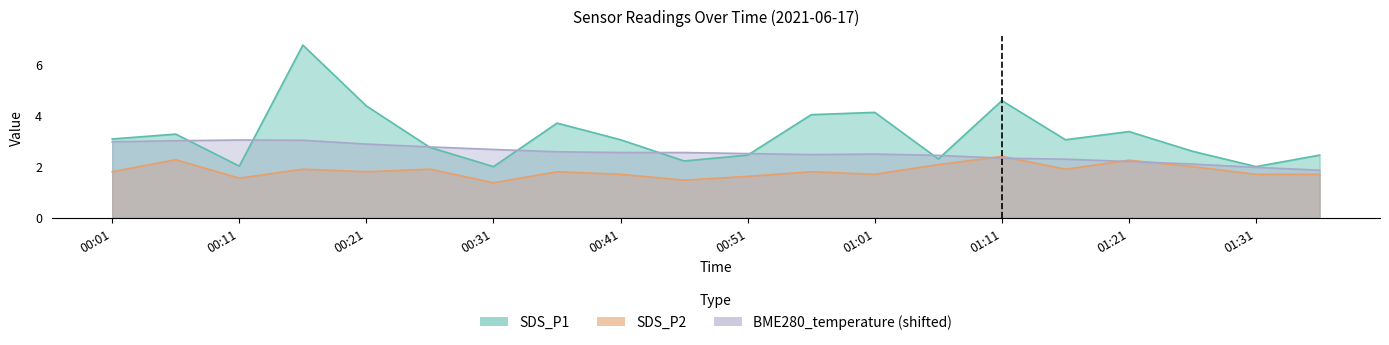

True or false: SDS_P2 has more than 1 points higher than both neighbors.

True